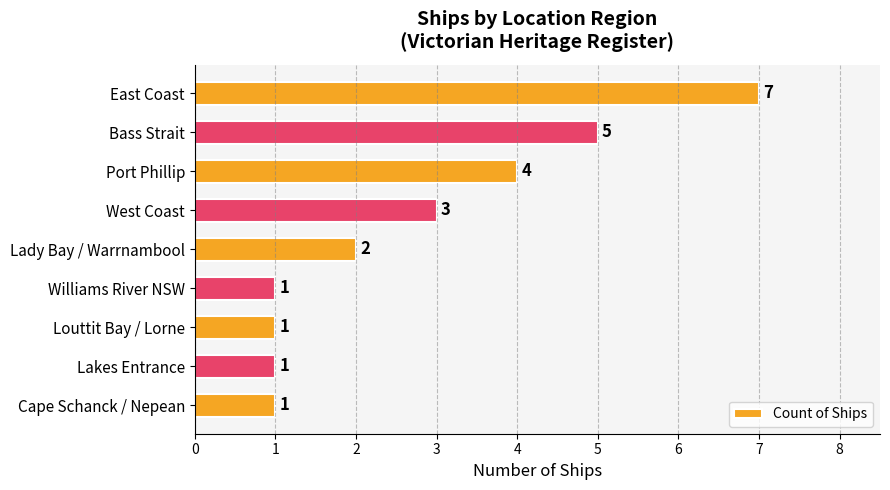

How many data points does each series have?

9